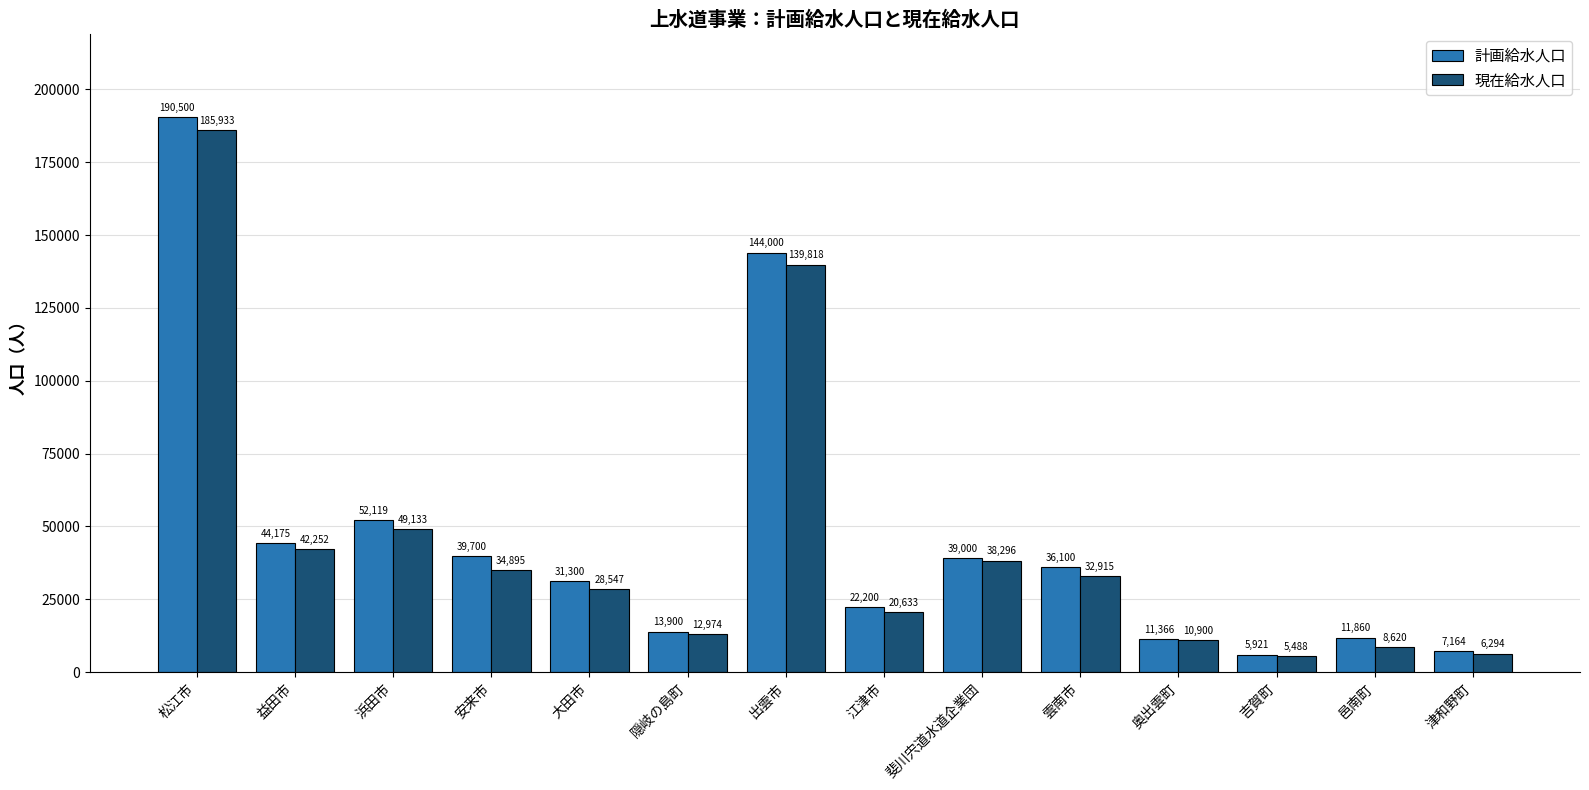

What position from the left is 斐川宍道水道企業団?

9